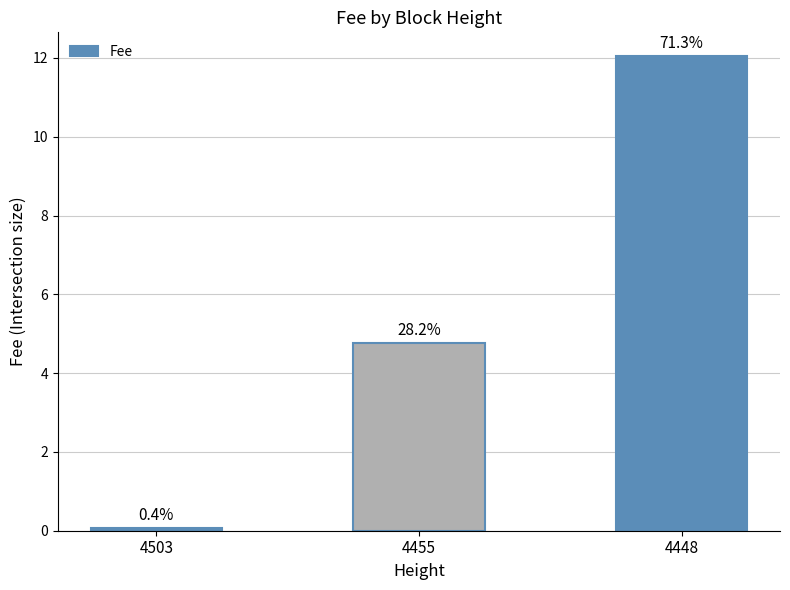

Are the bars horizontal?

No